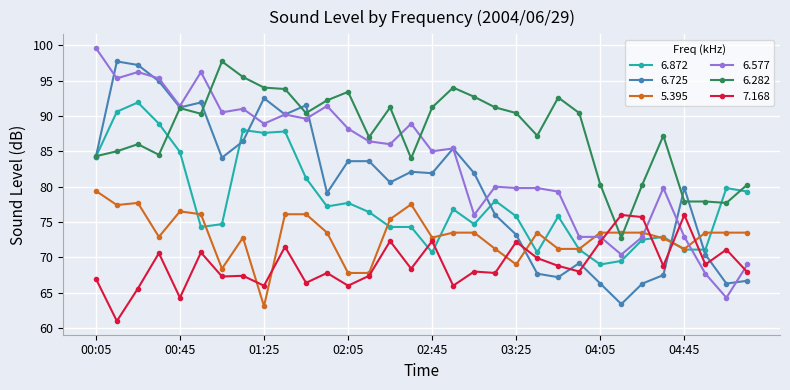

True or false: 5.395 and 6.577 intersect in this chart.

True